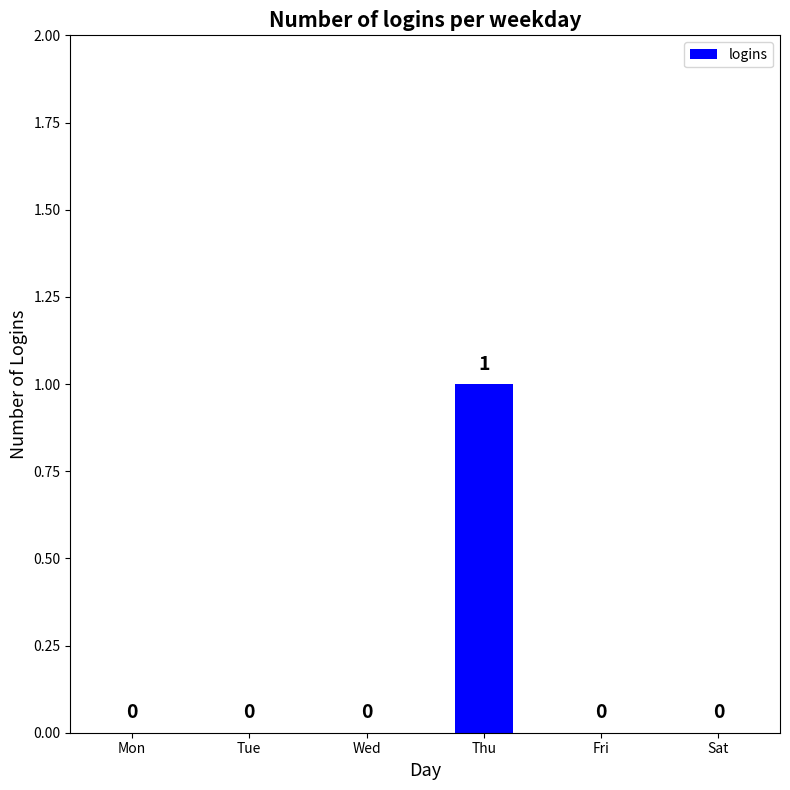

How many series are shown in this chart?

1